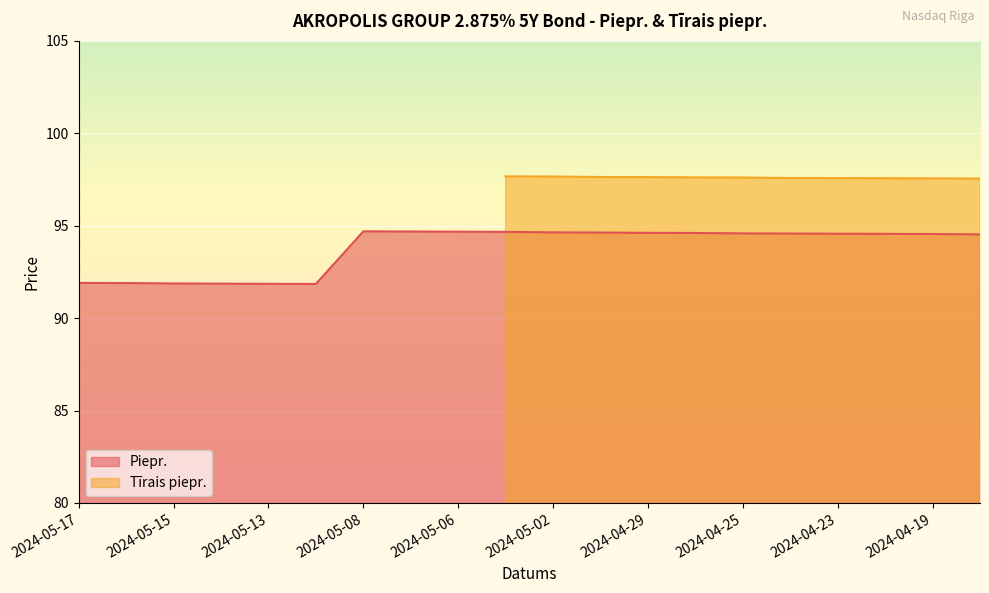

The value at 2024-04-29 is 94.6. True or false?

True